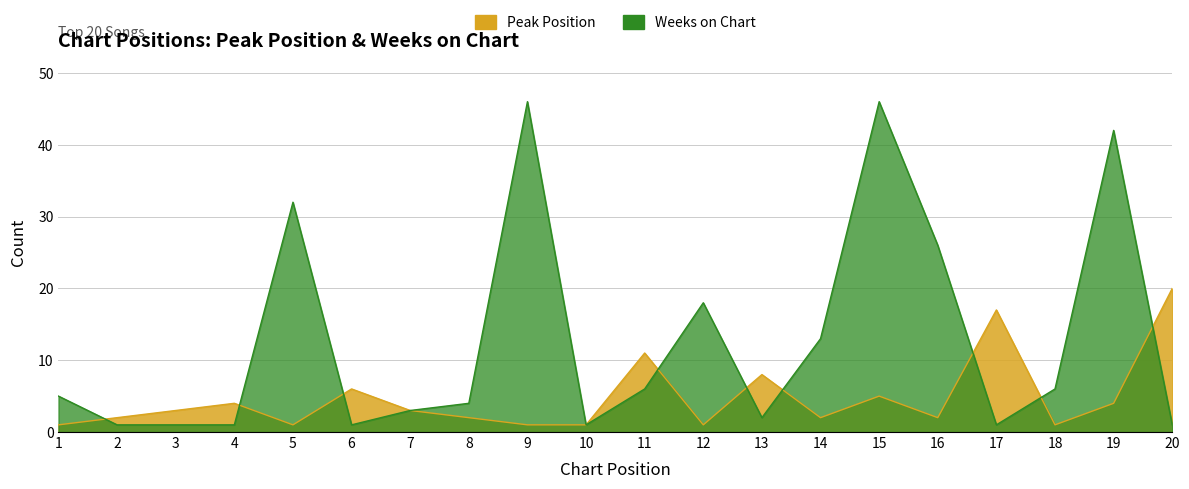

What is the highest value of the Weeks on Chart series?

46